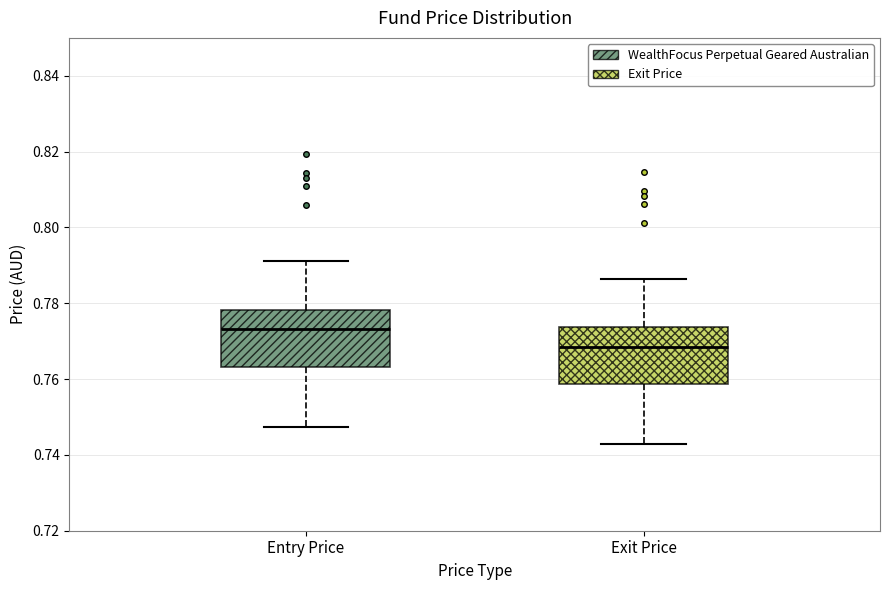

Where is the lower edge of the box for Exit Price on the y-axis? The values are not printed on the chart, so give them approximately, as read against the axis.

0.758